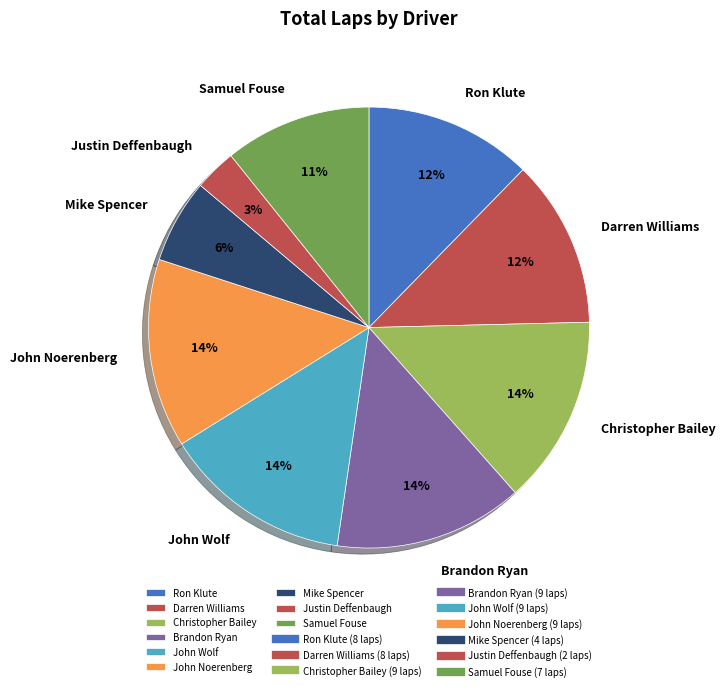

Do John Wolf and Samuel Fouse together represent more than half of the pie?

No